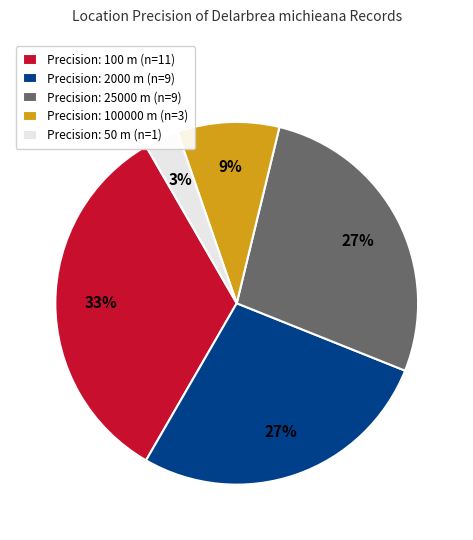

Is it true that Precision: 25000 m (n=9) is 27% of the pie?

True